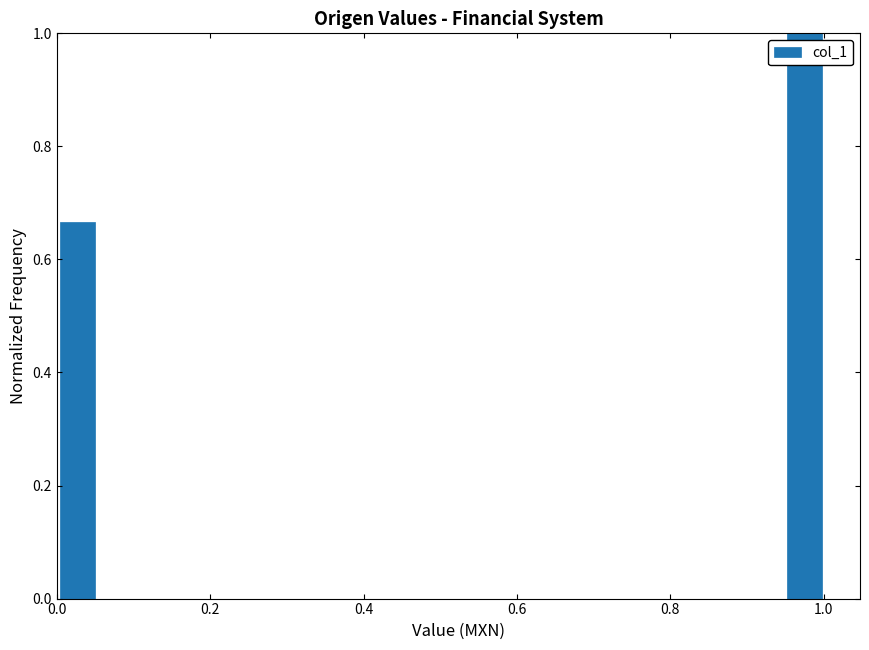

Read against the x-axis, roughly where is the centre of the tallest bar?

0.98